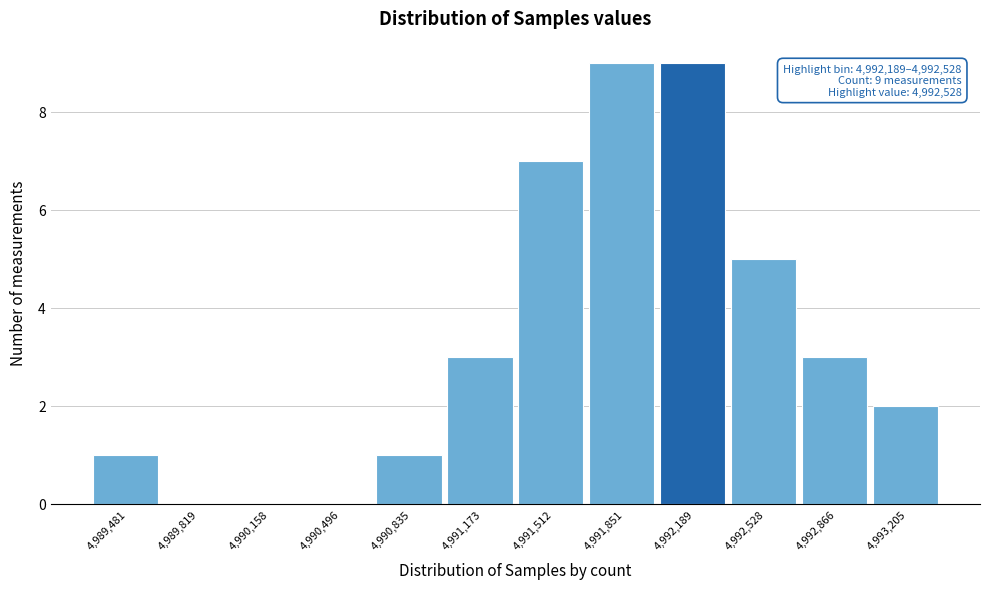

Reading left to right, transcribe all the data shown in this chart.

4,989,481=1	4,989,819=0	4,990,158=0	4,990,496=0	4,990,835=1	4,991,173=3	4,991,512=7	4,991,851=9	4,992,189=9	4,992,528=5	4,992,866=3	4,993,205=2